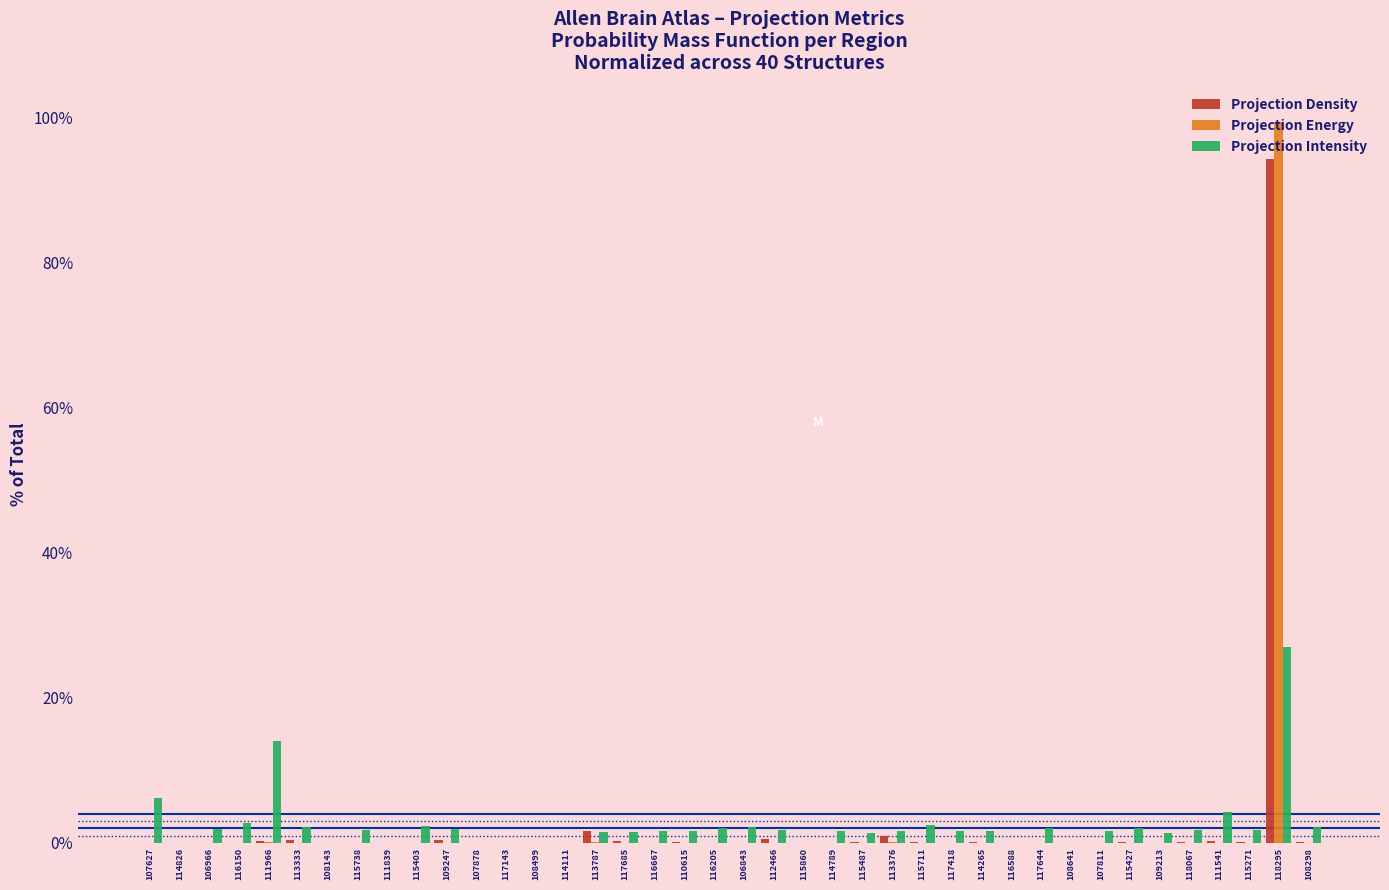

Is it true that Projection Energy equals 0.0 at 107878?

True